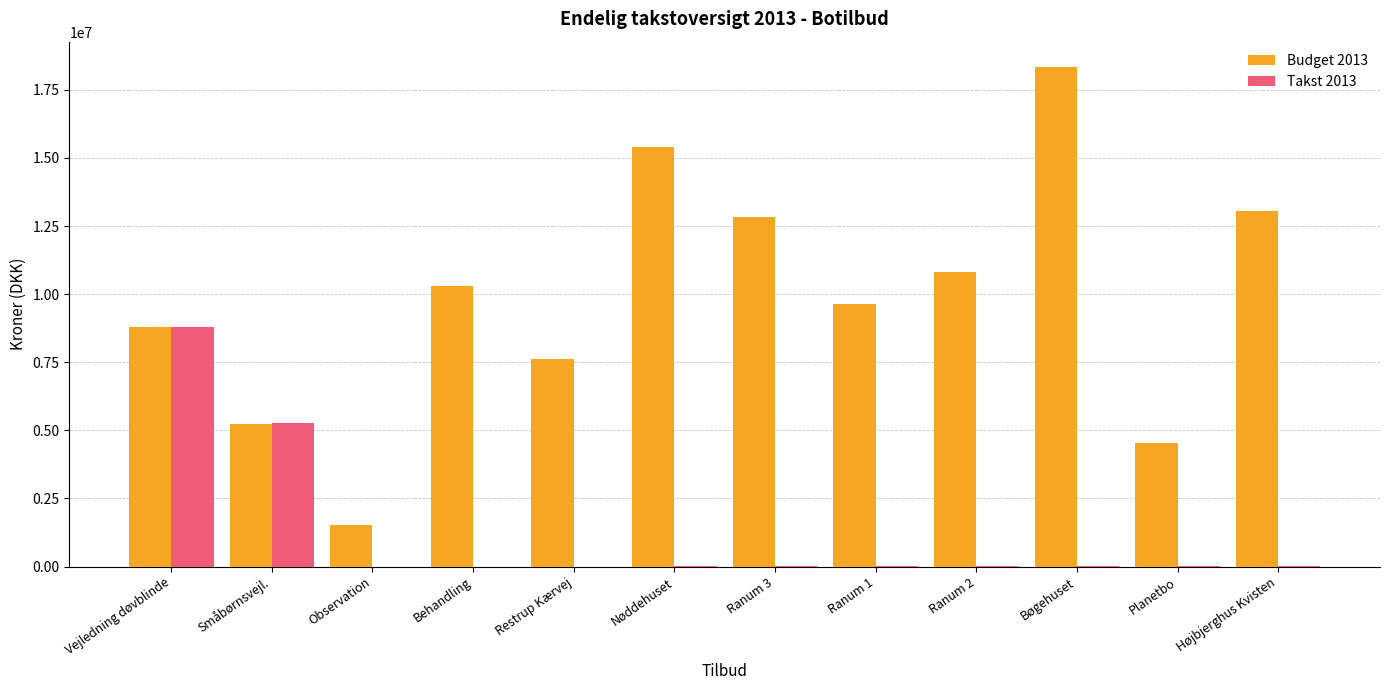

At which label does Budget 2013 reach its peak?

Bøgehuset